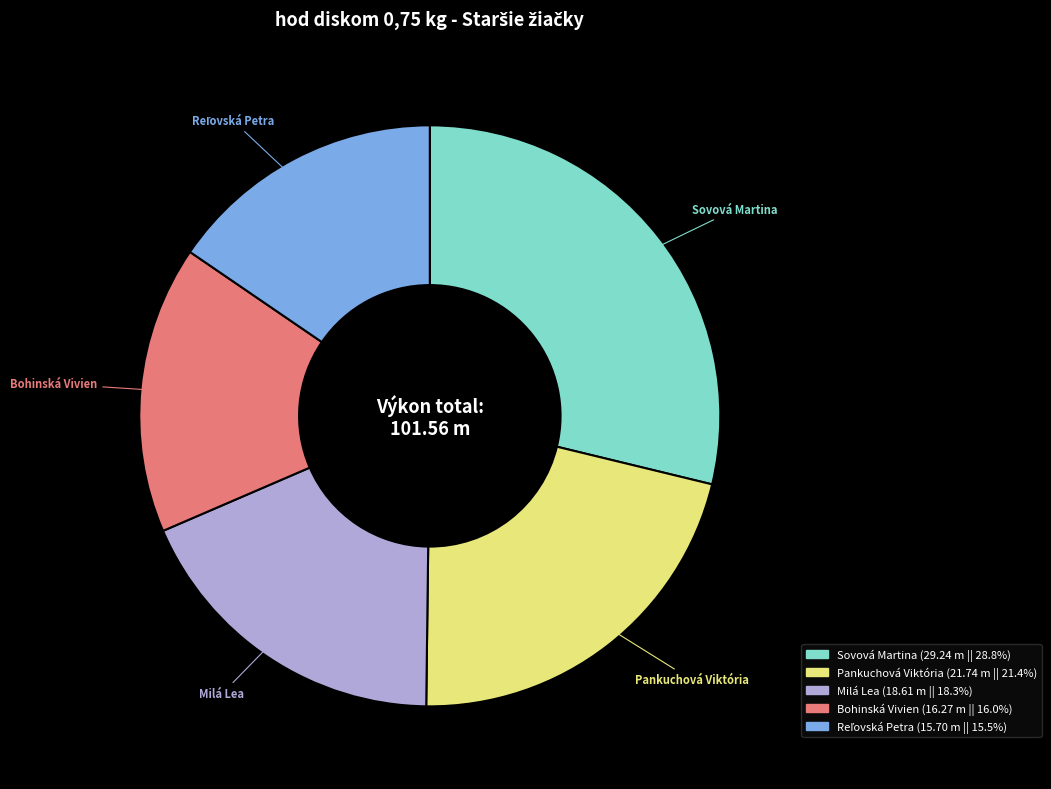

True or false: Pankuchová Viktória accounts for 21% of the total.

True